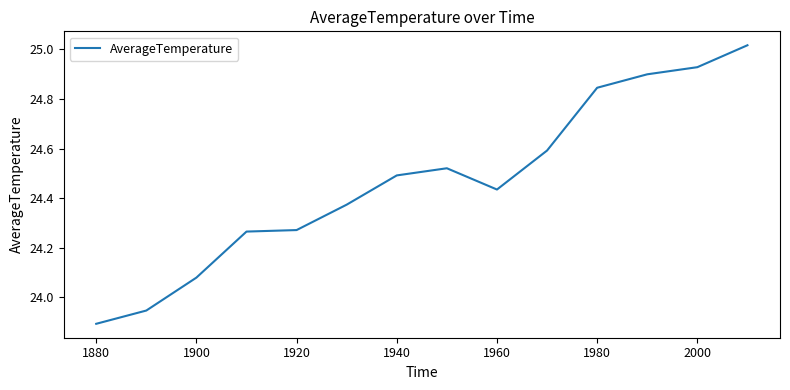

What is the difference between the second highest and second lowest values?

1.0